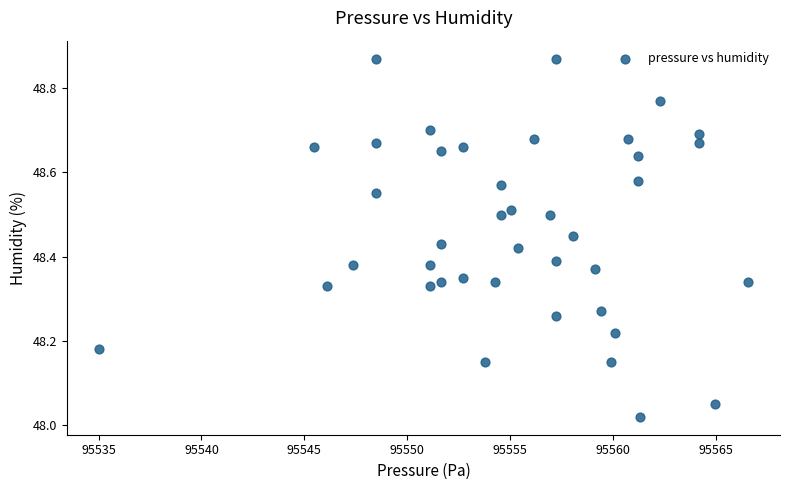

What is the range of X values (max minus min)?

31.5